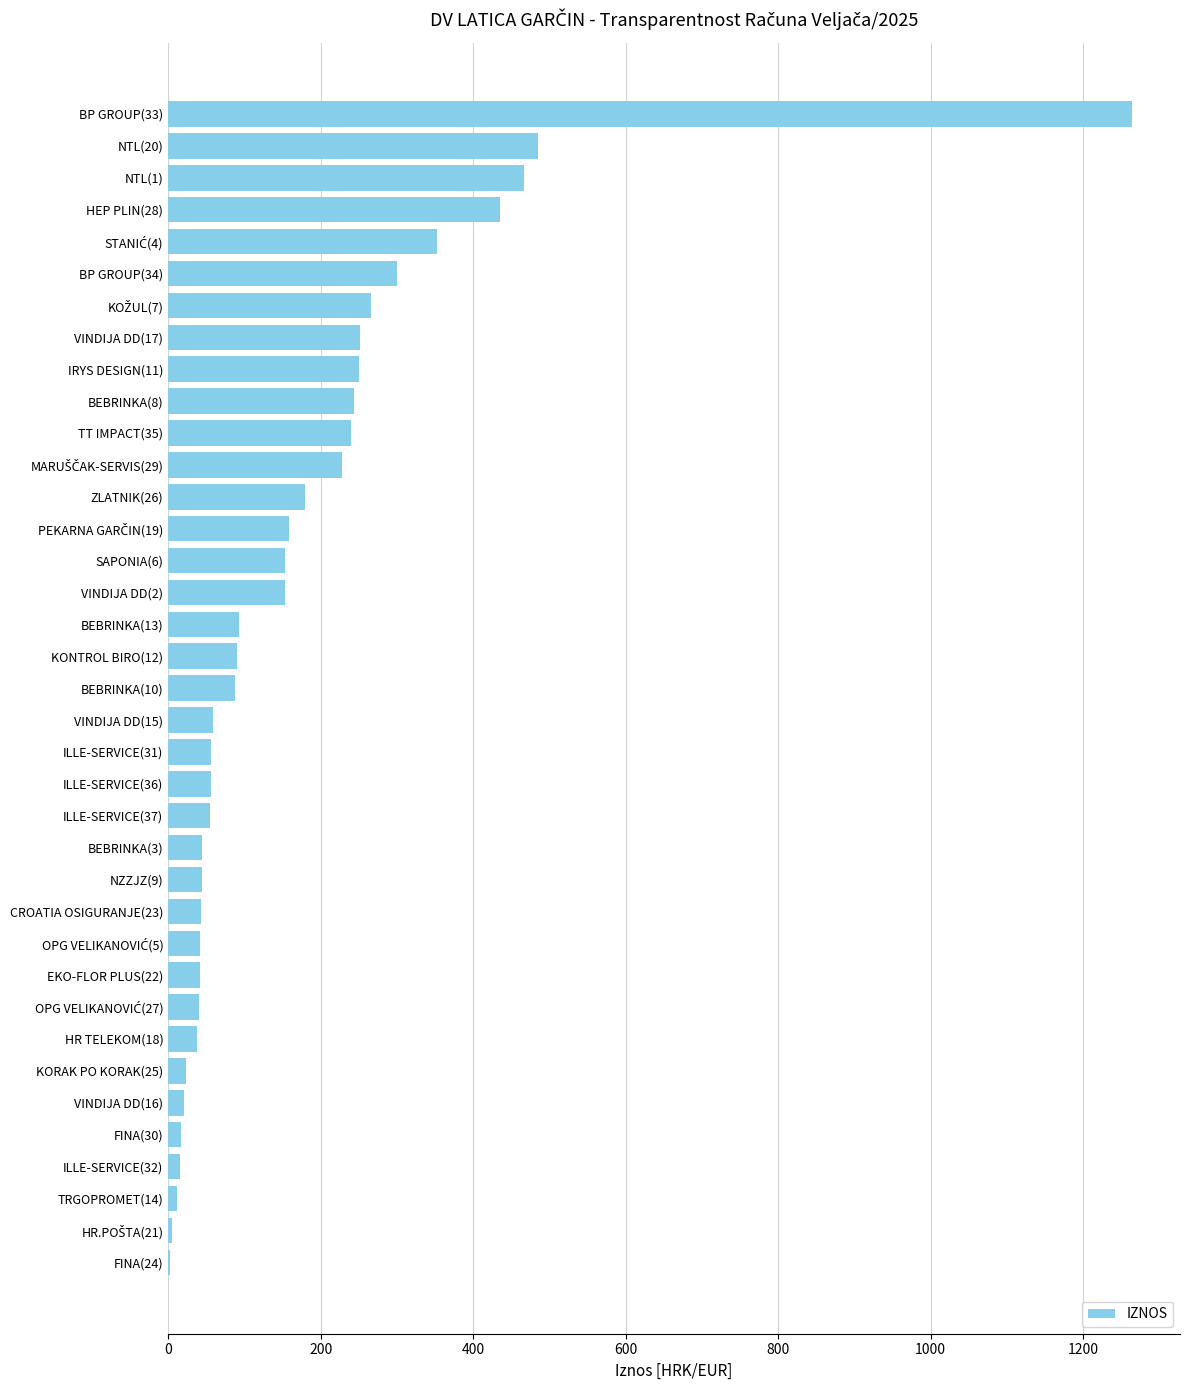

How many data points does each series have?

37